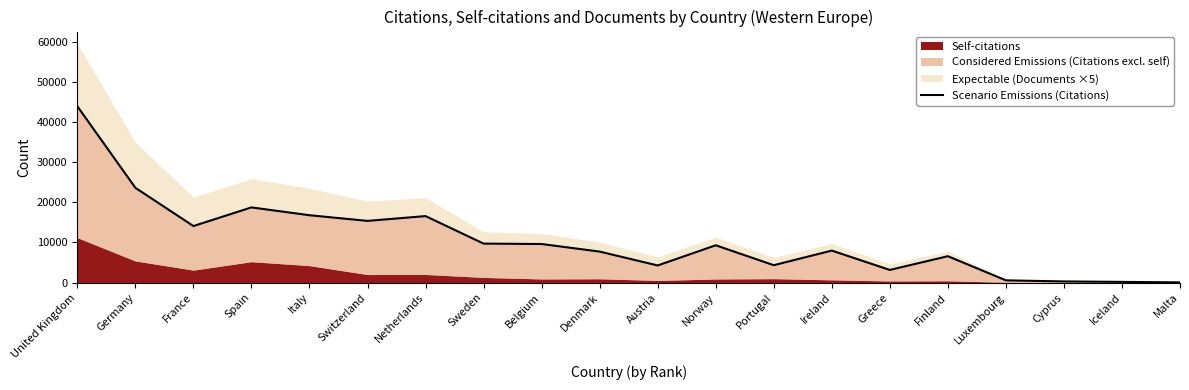

True or false: the data shows 296 at Cyprus.

True